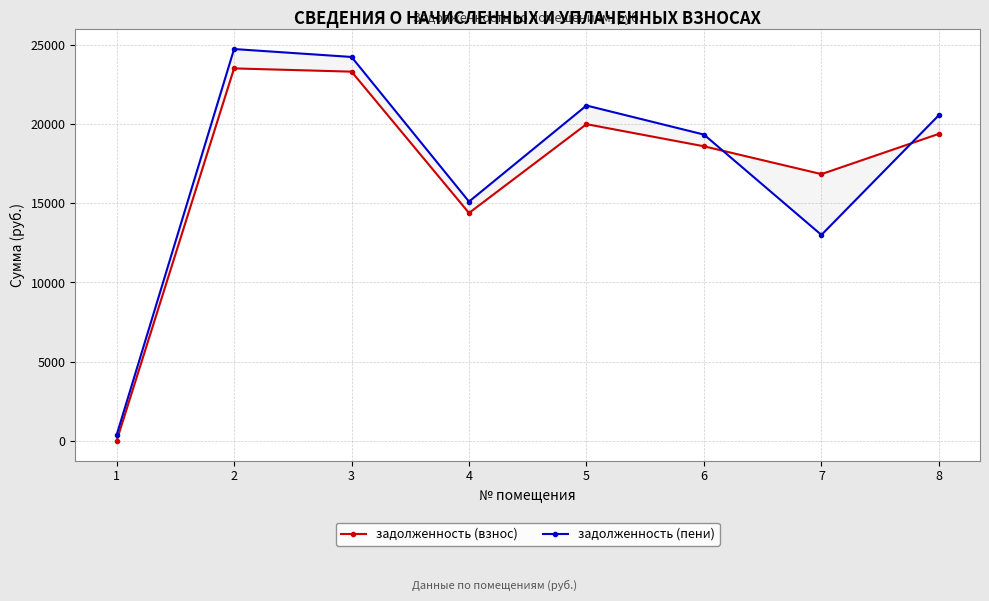

Reading right to left, extract all data points from this chart.

задолженность (взнос): 19370.5	16830.8	18585.3	19980.8	14378.4	23293.2	23497.7	0.0
задолженность (пени): 20548.2	12996.4	19324.4	21156.7	15097.9	24219.4	24718.4	372.9